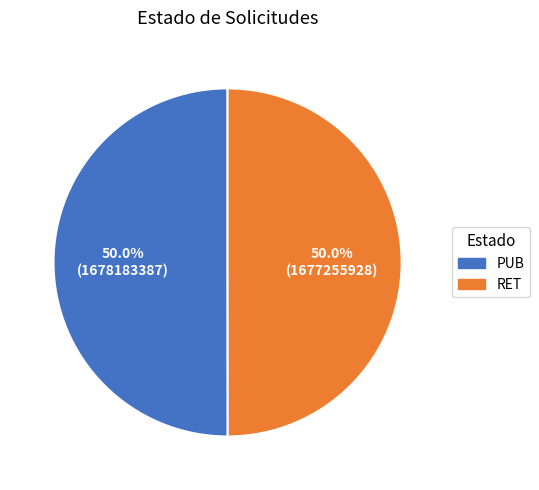

Do RET and PUB together represent more than half of the pie?

Yes